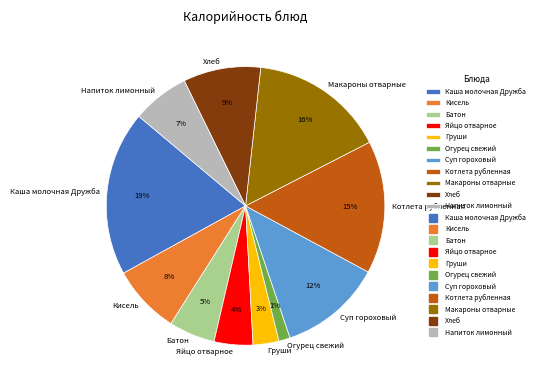

Is there any slice that represents more than half of the pie?

No